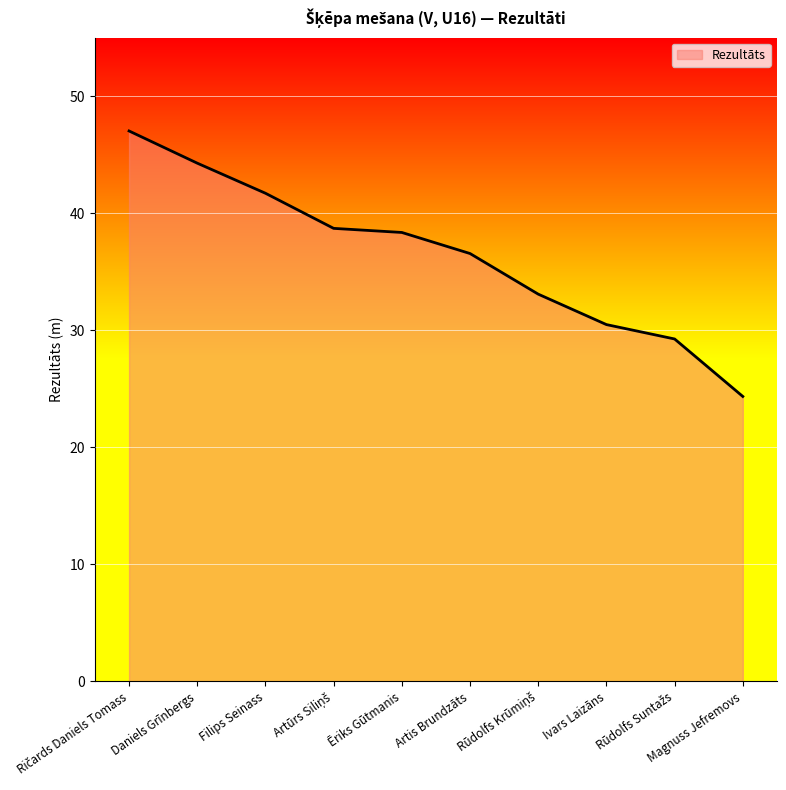

What value does the data have at Filips Seinass?

41.7